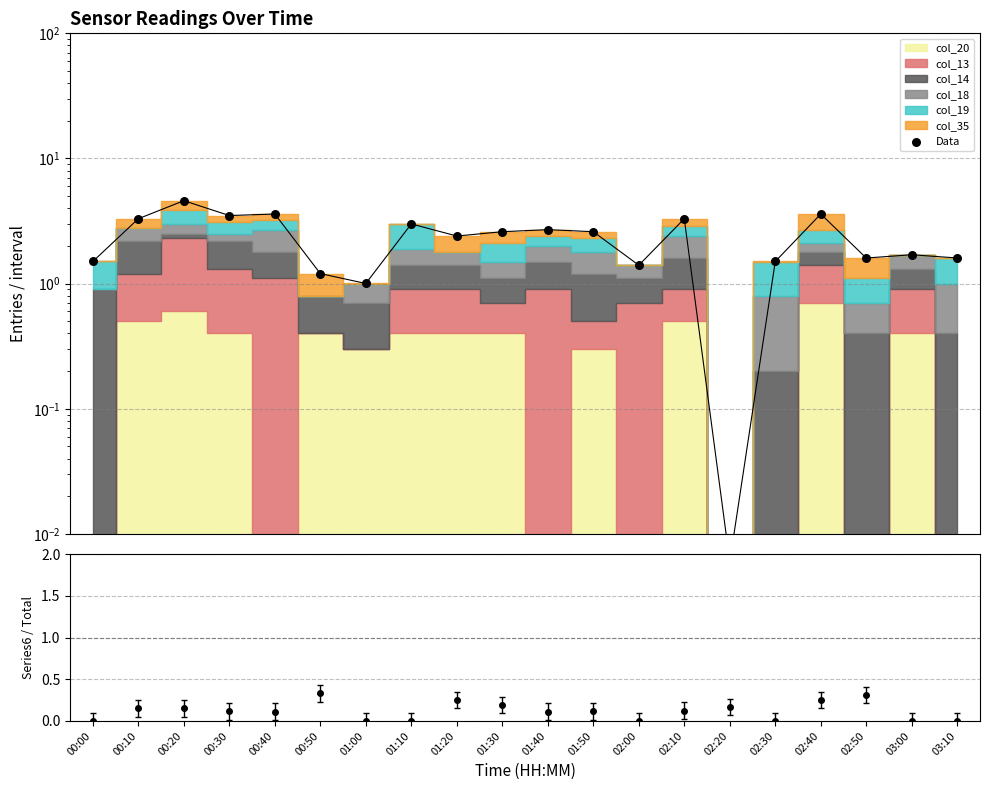

What is the change in value from 00:40 to 01:10?

-0.6